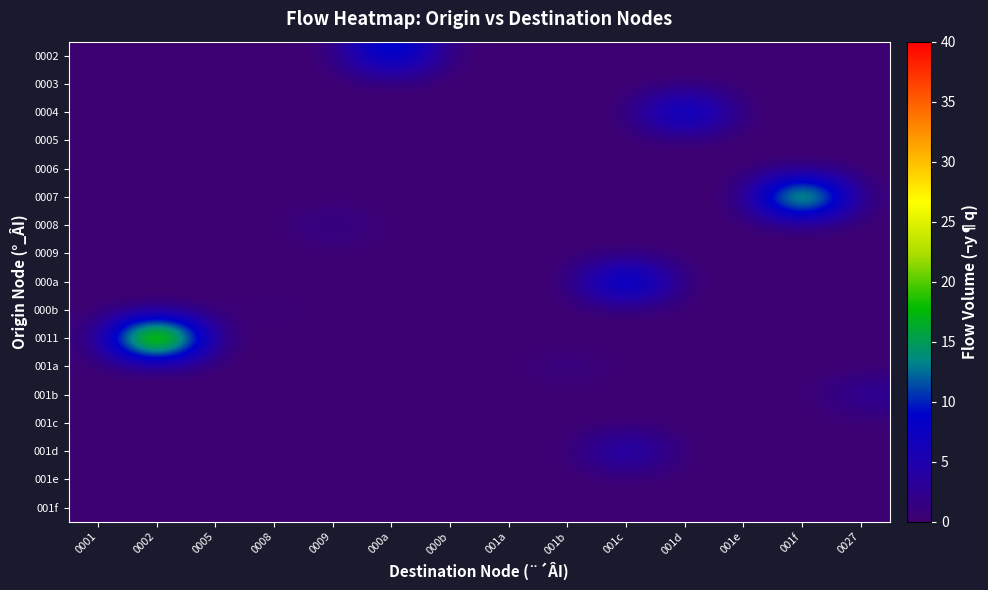

At how many categories does at least one series exceed 13?

5